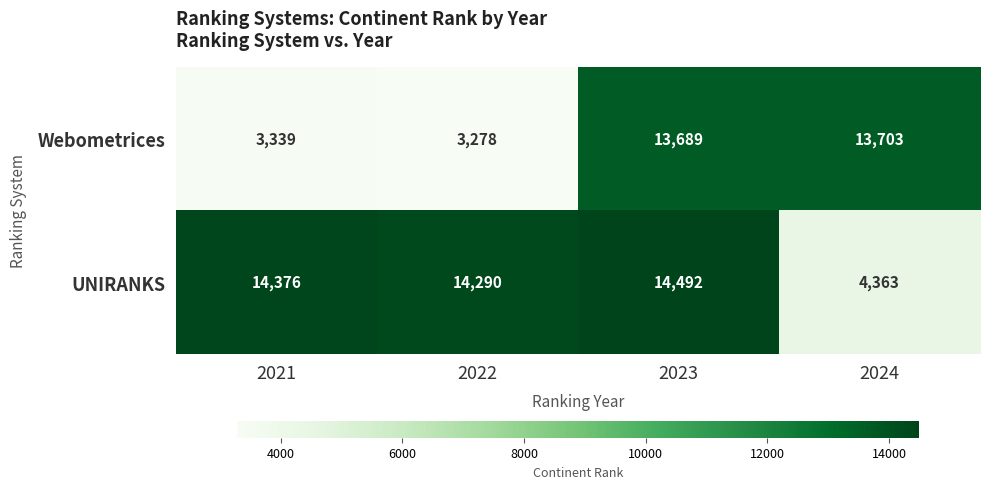

At which category does the chart reach its peak across all series?

2023